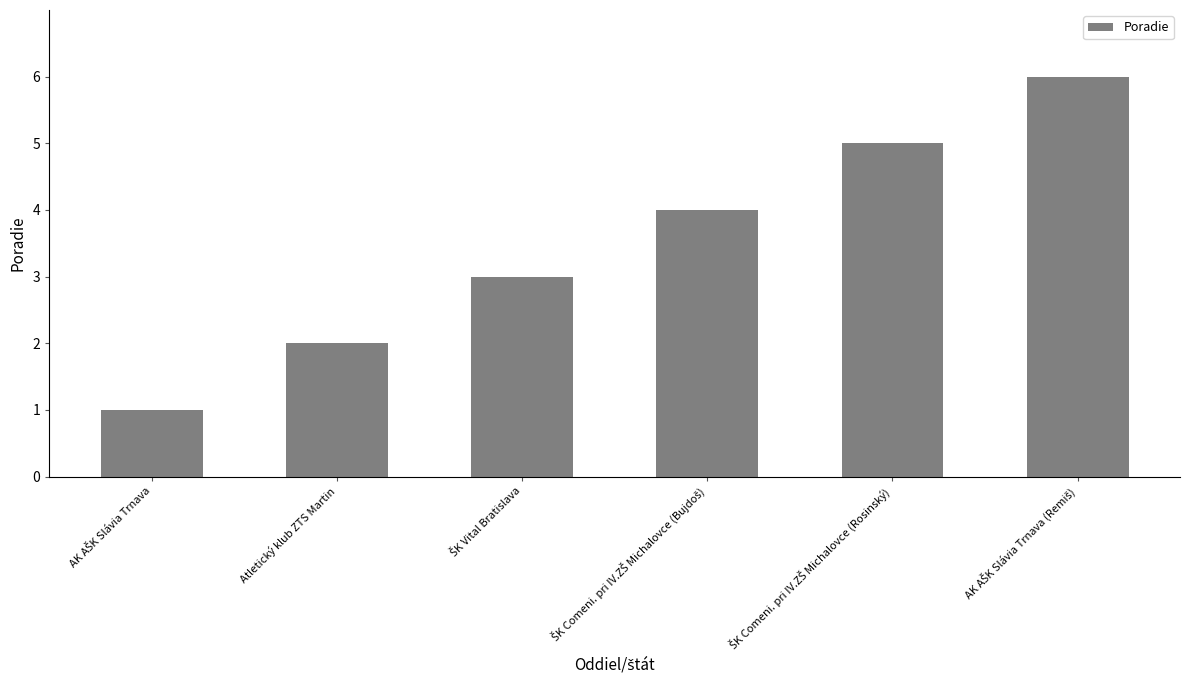

What is the greatest value displayed?

6